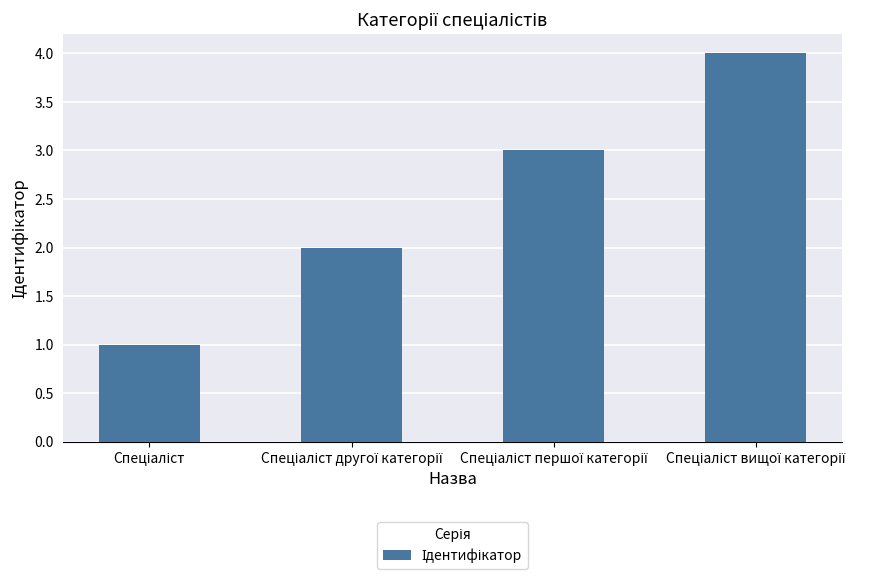

What is the sum of all values?

10